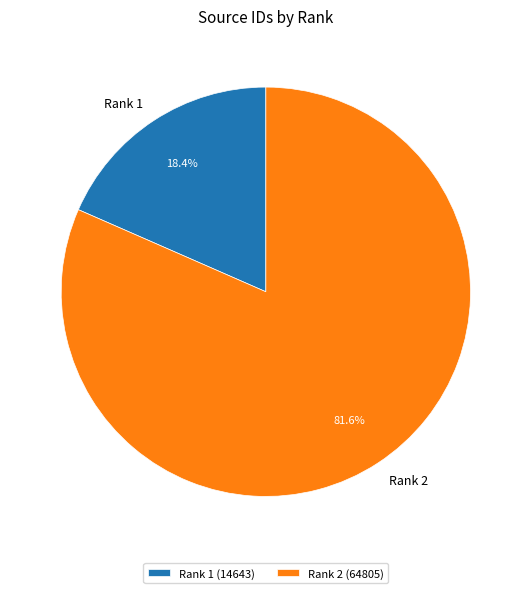

Count the number of slices in the pie.

2